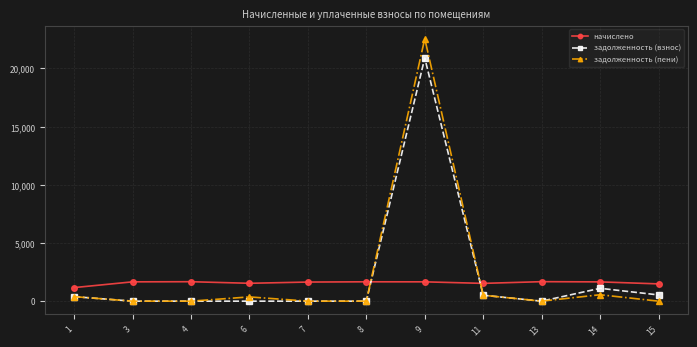

True or false: задолженность (взнос) has more than 0 points higher than both neighbors.

True